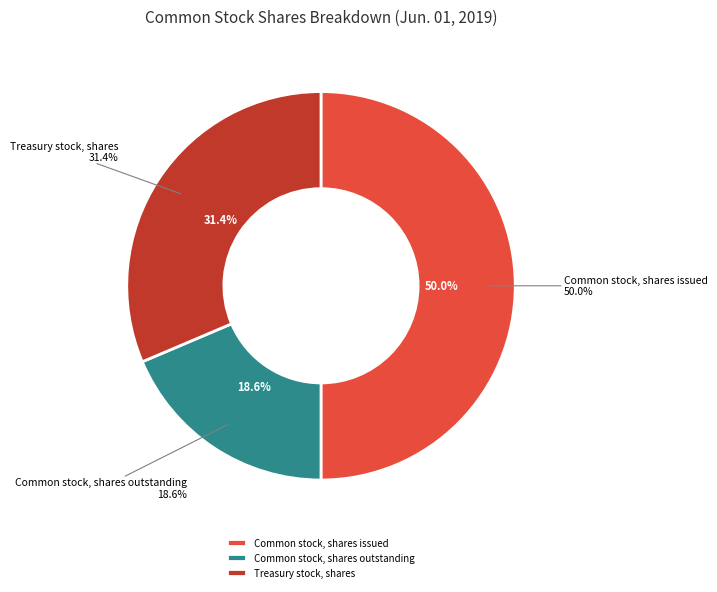

Is there a majority slice in this chart?

No